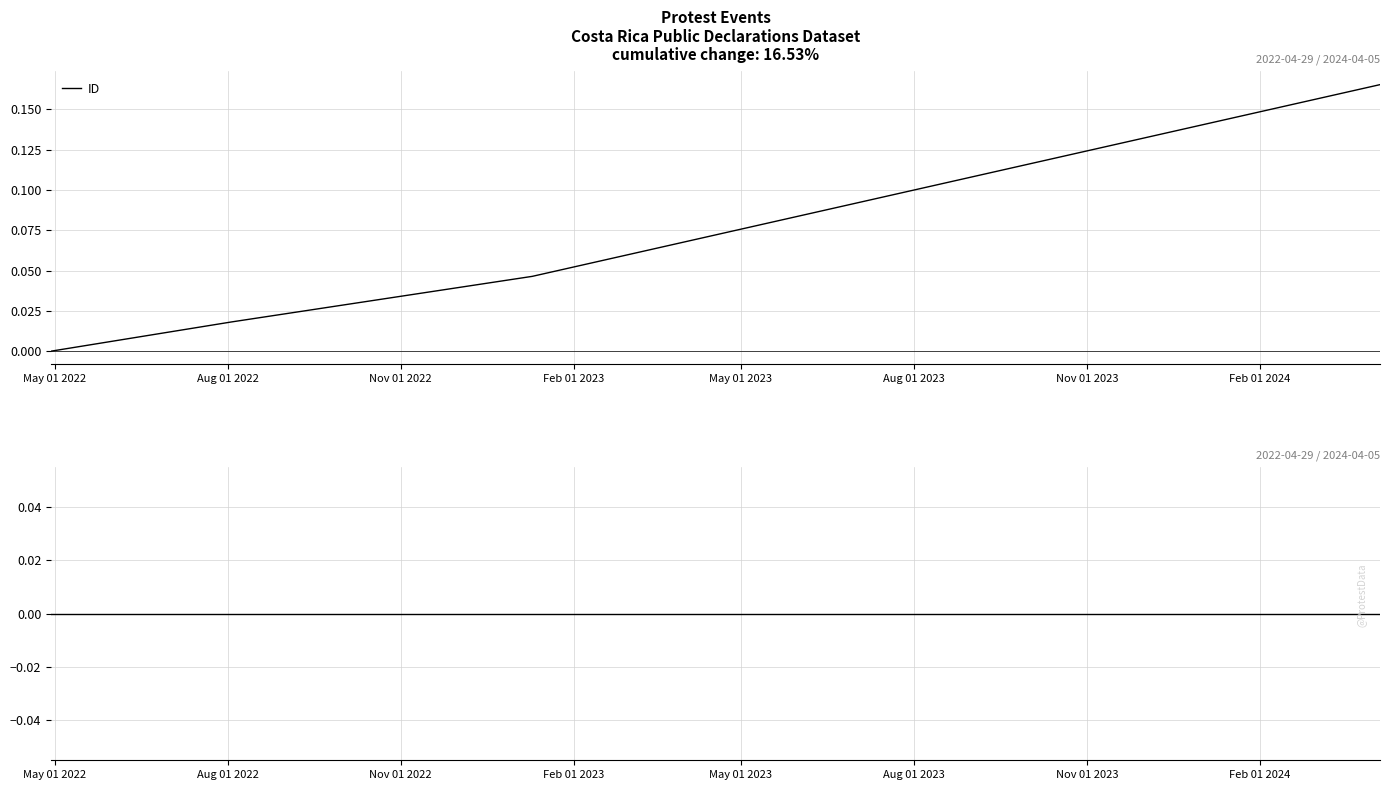

List the series in order of their overall mean, lowest first.

ID drawdown, ID